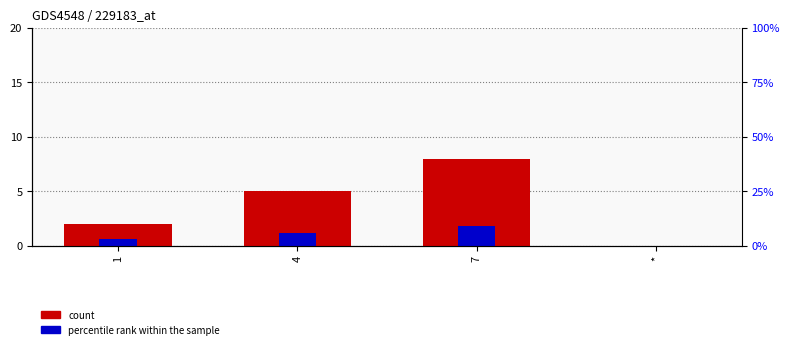

Read the percentile rank within the sample value at 1.

0.6